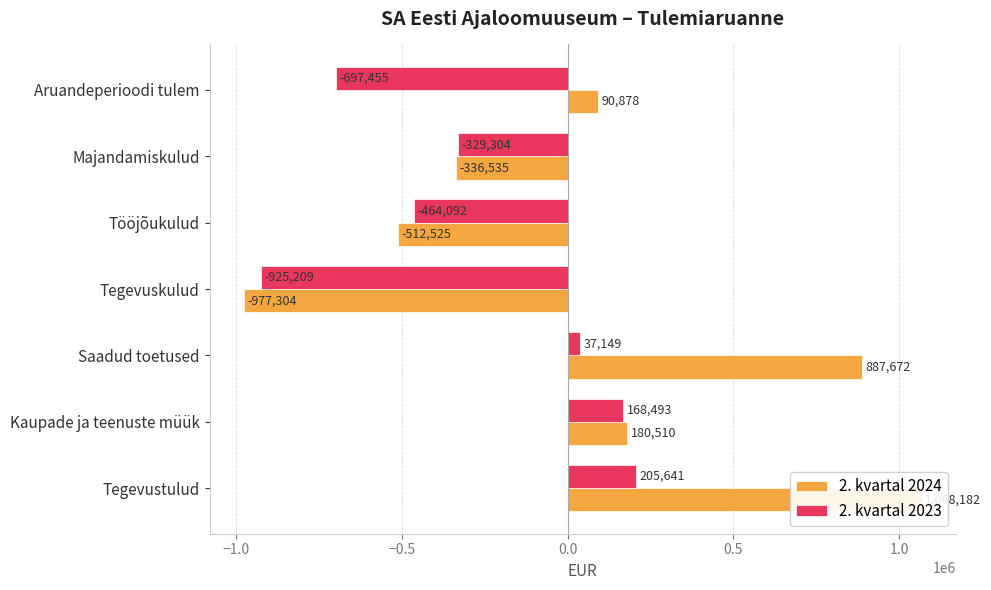

What are all the series names shown in the legend?

2. kvartal 2024, 2. kvartal 2023